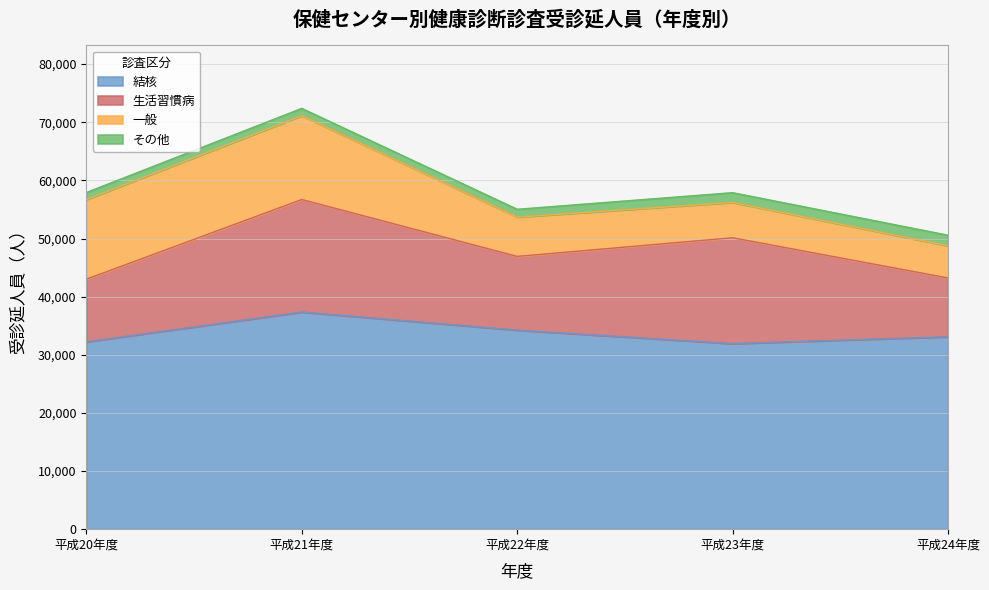

Does the chart display data point markers on the line(s)?

No